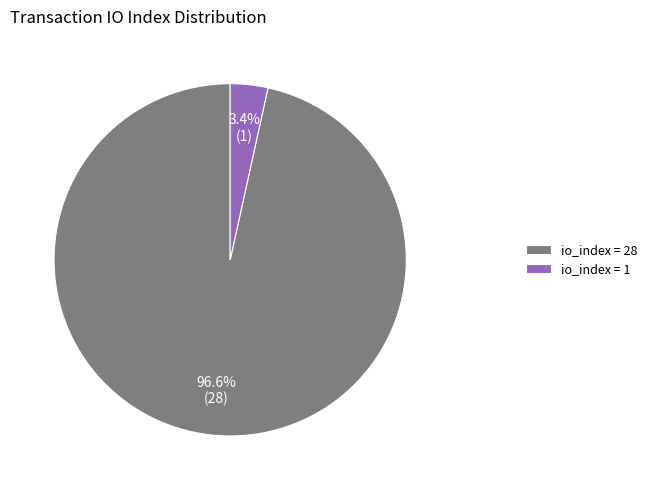

Is there a majority slice in this chart?

Yes